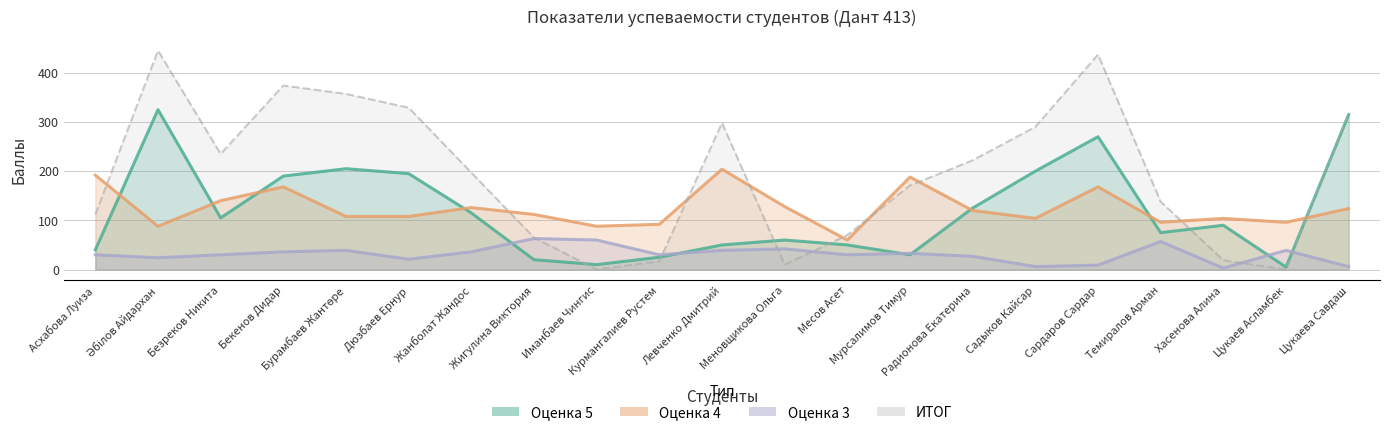

The ИТОГ series shows 70 at Месов Асет. True or false?

True